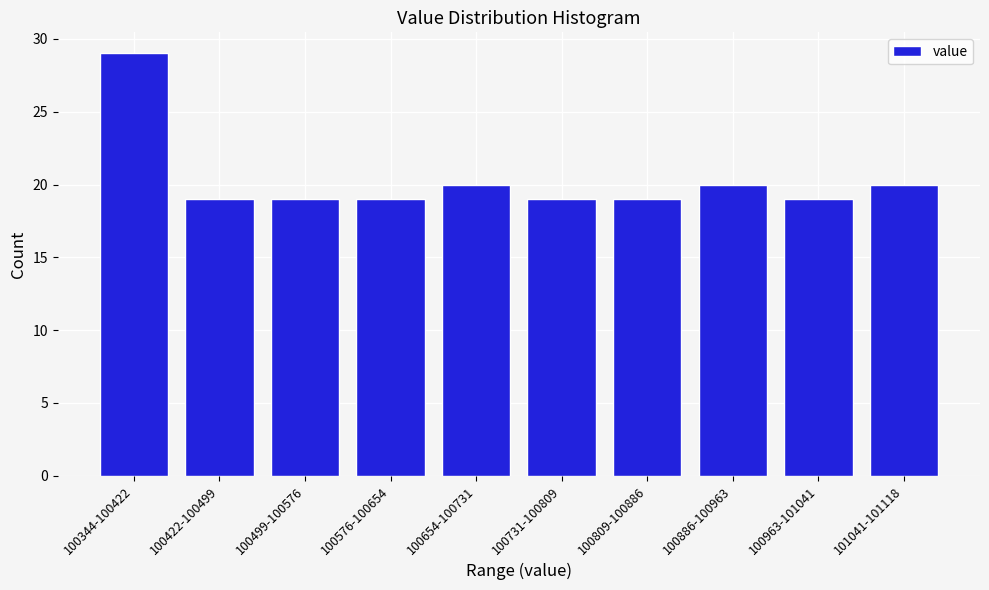

Reading left to right, transcribe all the data shown in this chart.

29	19	19	19	20	19	19	20	19	20